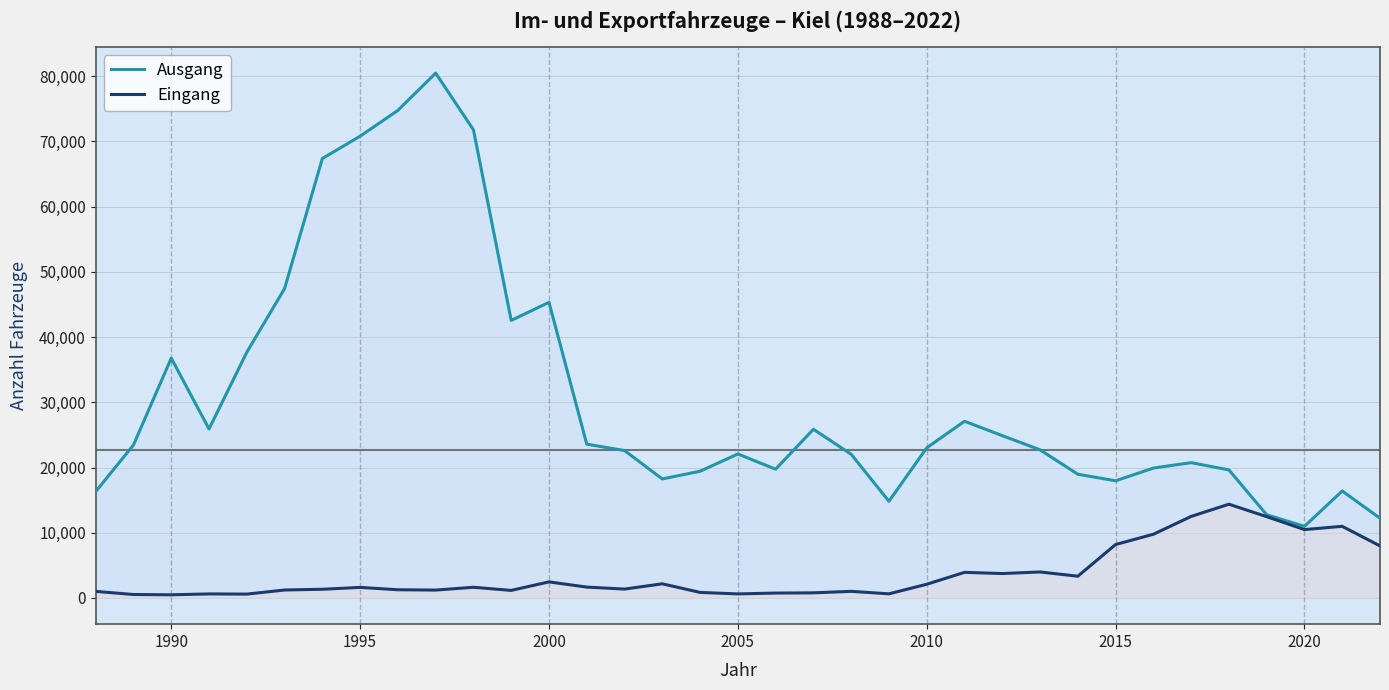

What is the difference between the second highest and second lowest values in the Eingang series?

11974